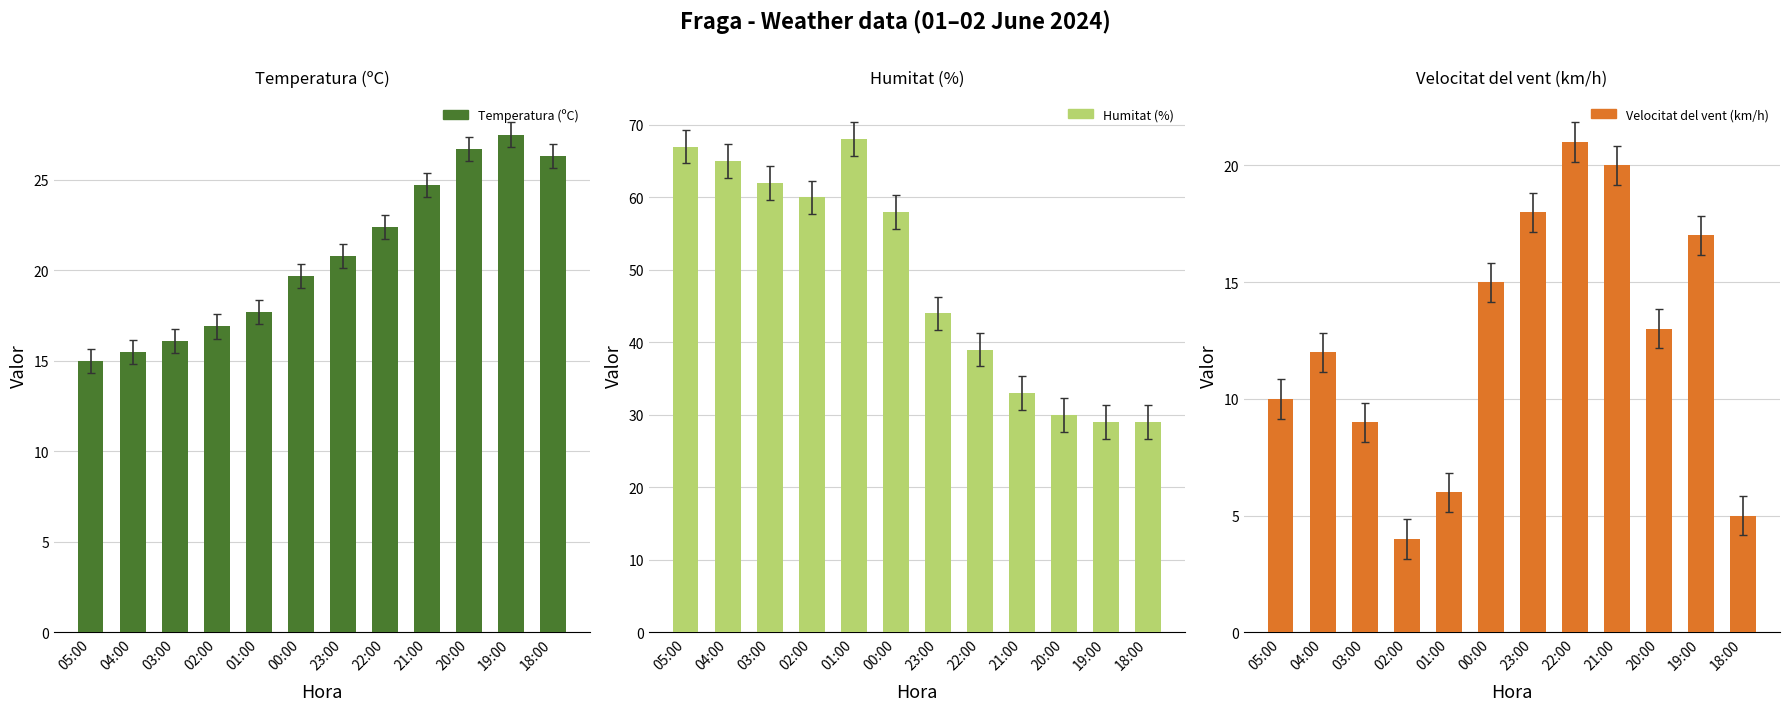

Between 02:00 and 20:00, which is larger?

20:00